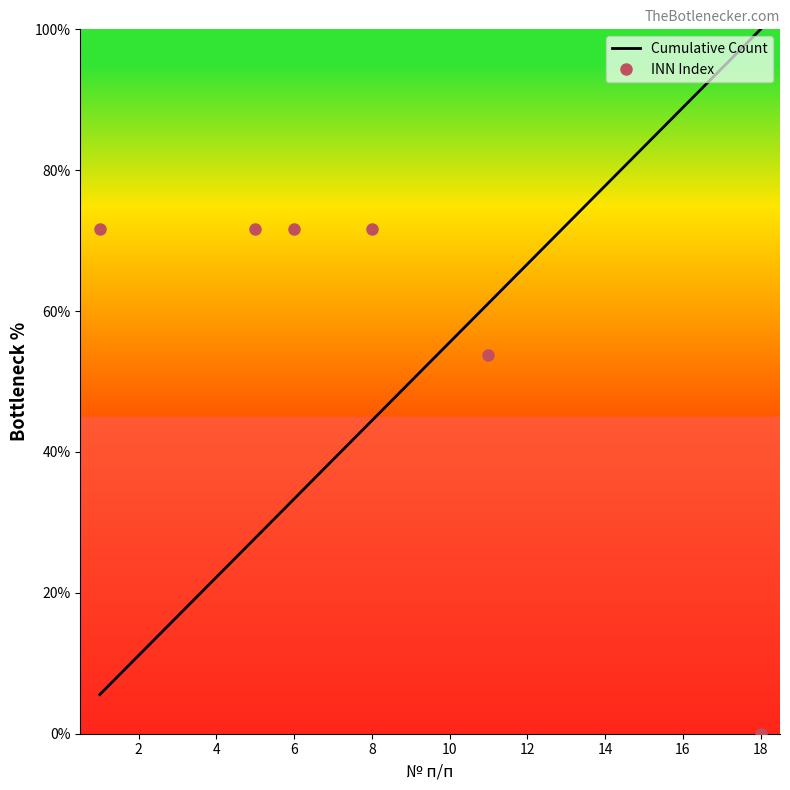

The value of Cumulative Count at 18 is 165.2. True or false?

False